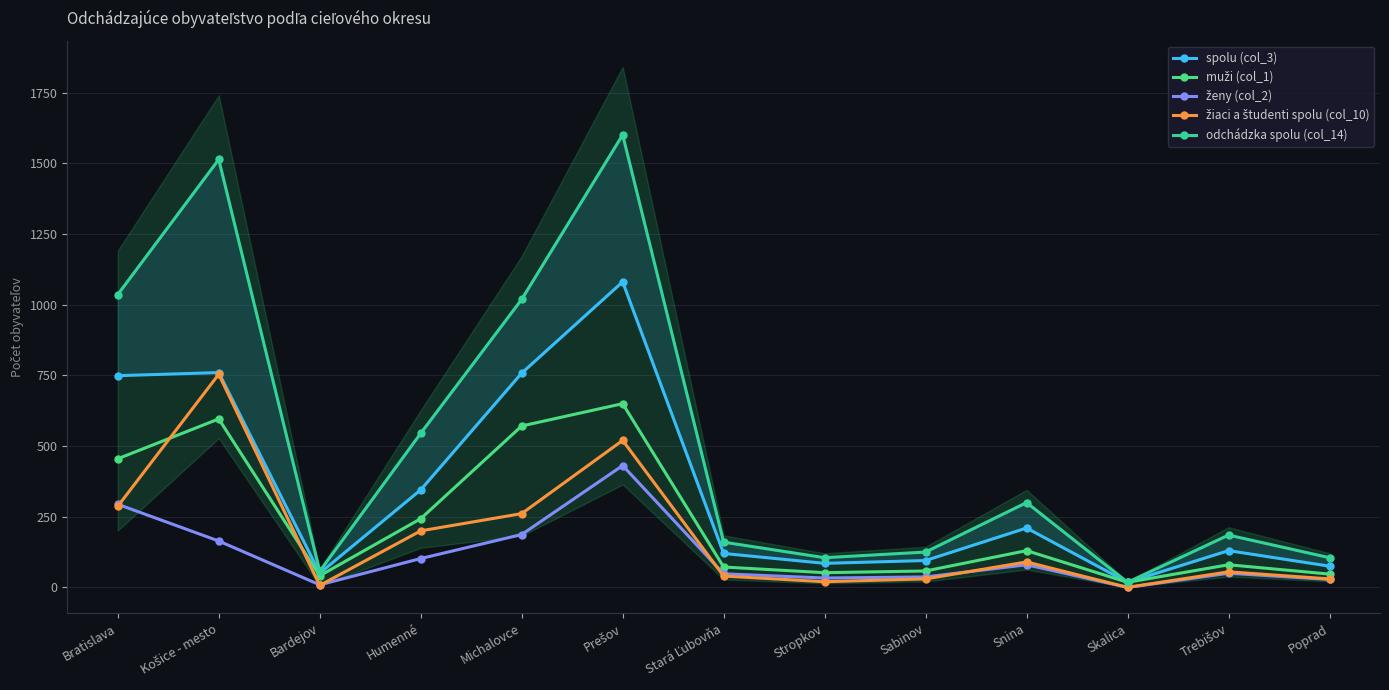

List the series in order of their peak value, highest first.

odchádzka spolu (col_14), spolu (col_3), žiaci a študenti spolu (col_10), muži (col_1), ženy (col_2)